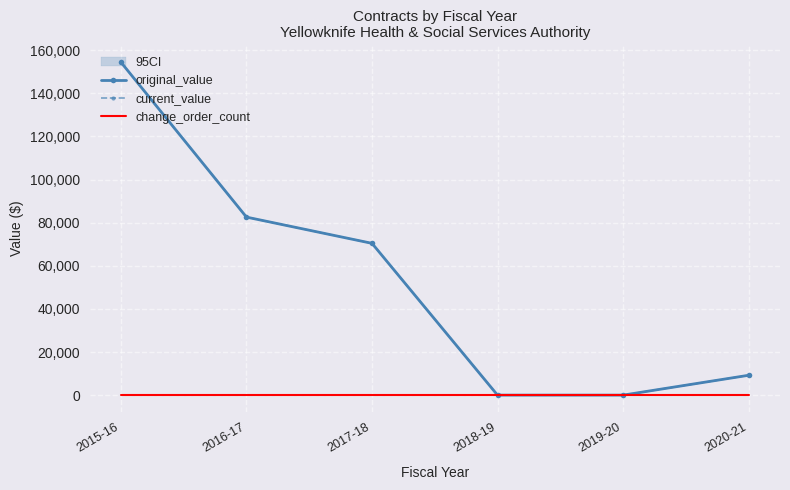

The original_value series shows -72107.2 at 2018-19. True or false?

False